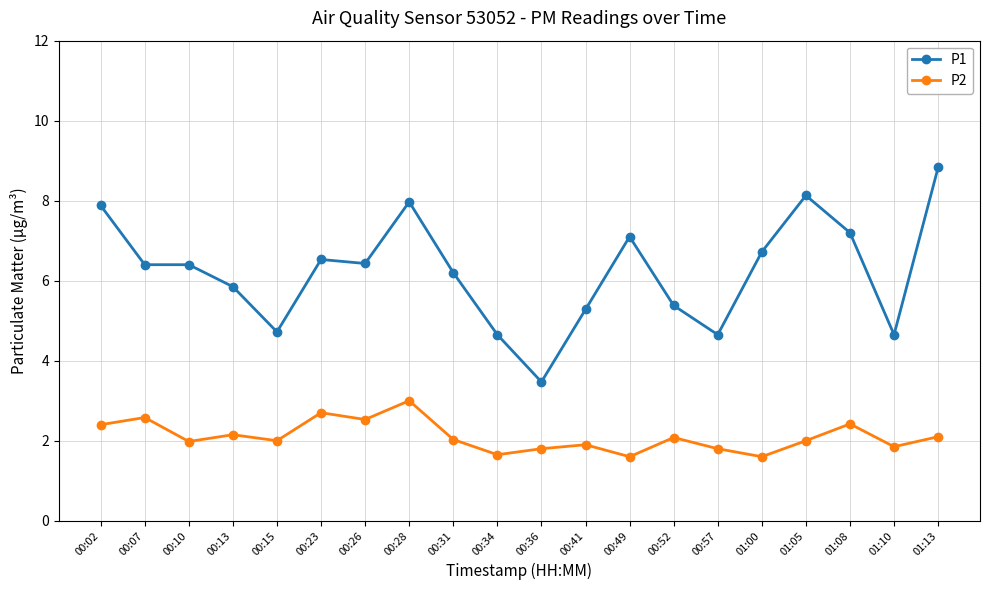

What are all the series names shown in the legend?

P1, P2